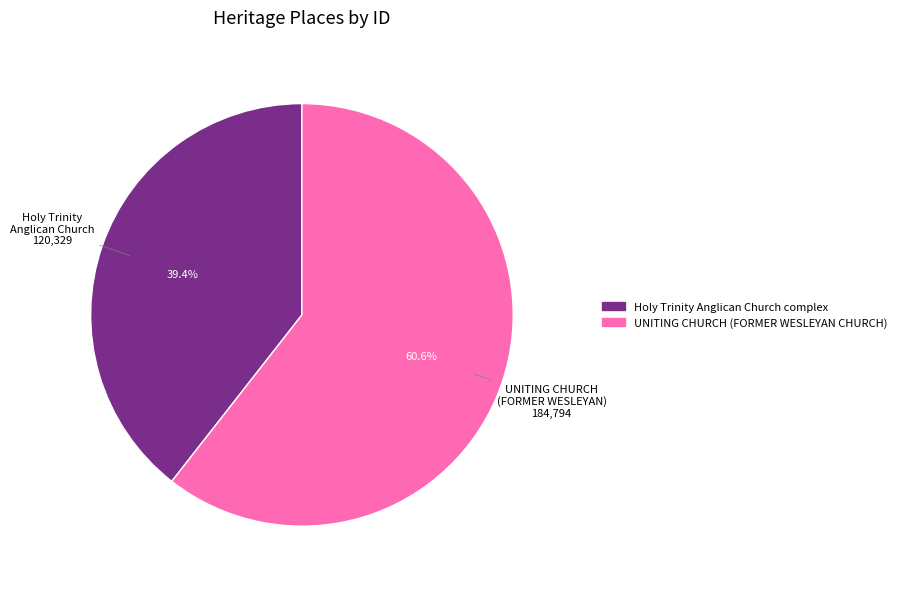

Rank the categories by value from highest to lowest.

UNITING CHURCH (FORMER WESLEYAN CHURCH), Holy Trinity Anglican Church complex